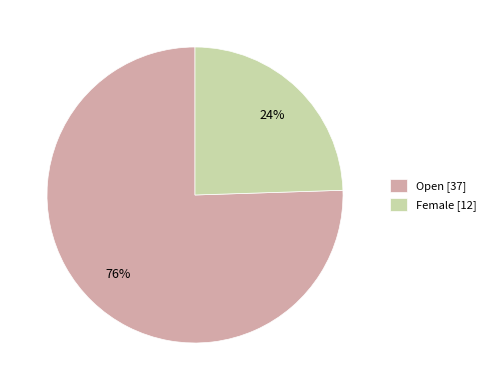

What percentage is the Open slice, to the nearest percent?

76%